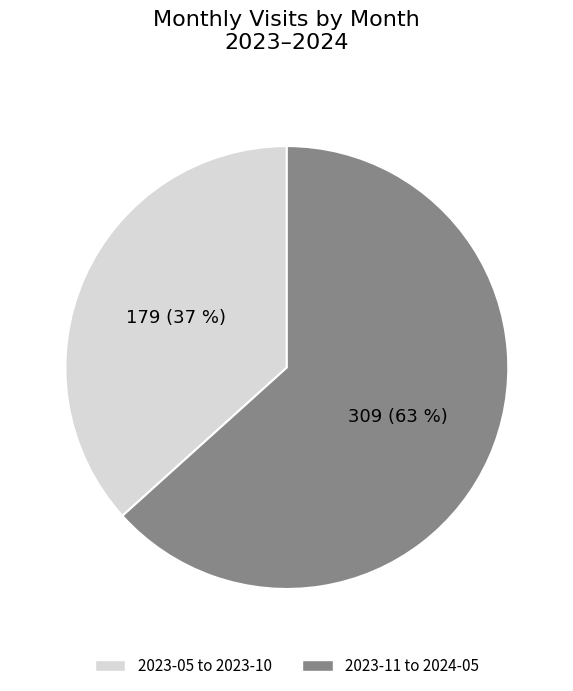

What is the ratio of the value at 2023-11 to 2024-05 to the value at 2023-05 to 2023-10?

1.7